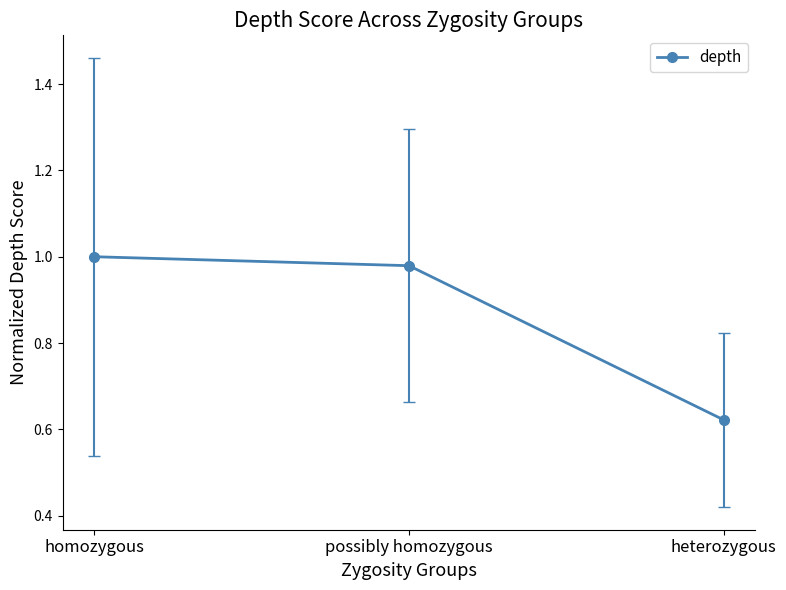

Which category has the lowest value across all series?

heterozygous